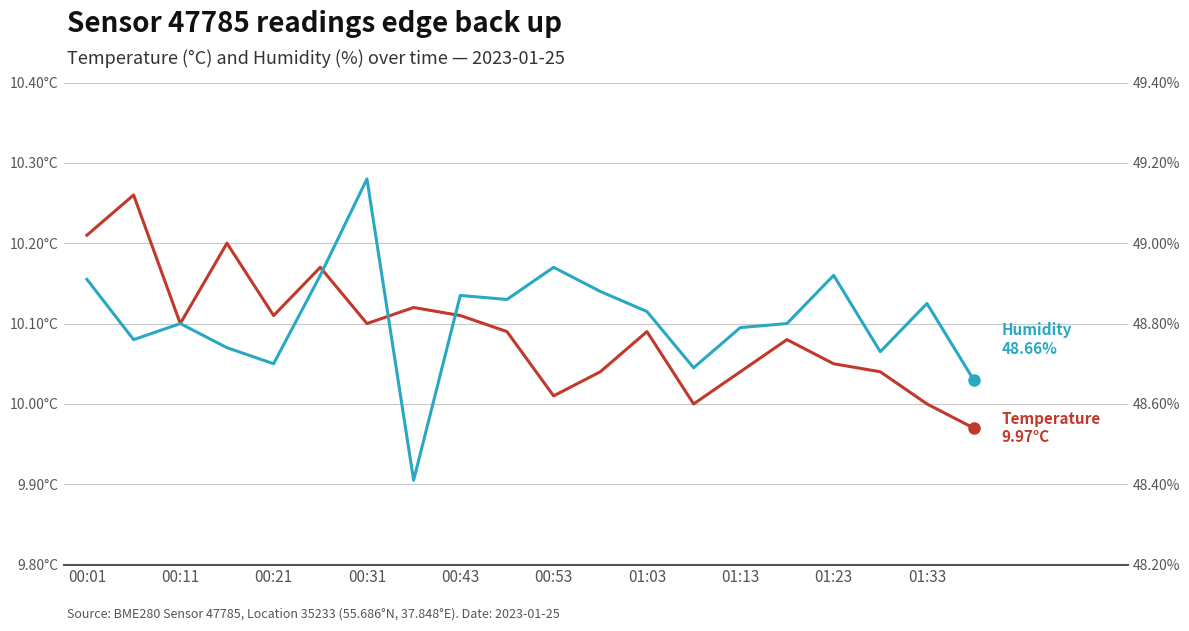

What is the maximum value for temperature?

10.3